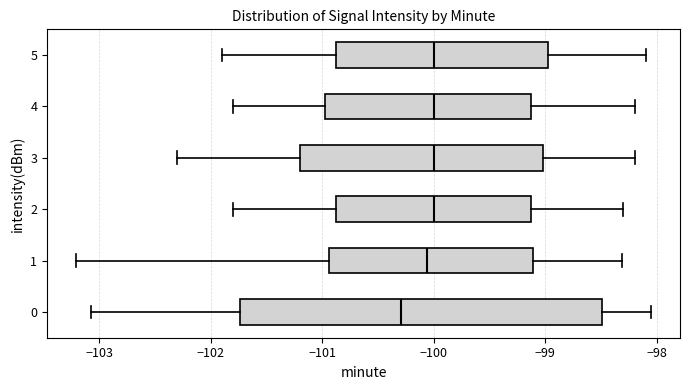

Comparing the boxes themselves (not the whiskers), which one is the widest?

0